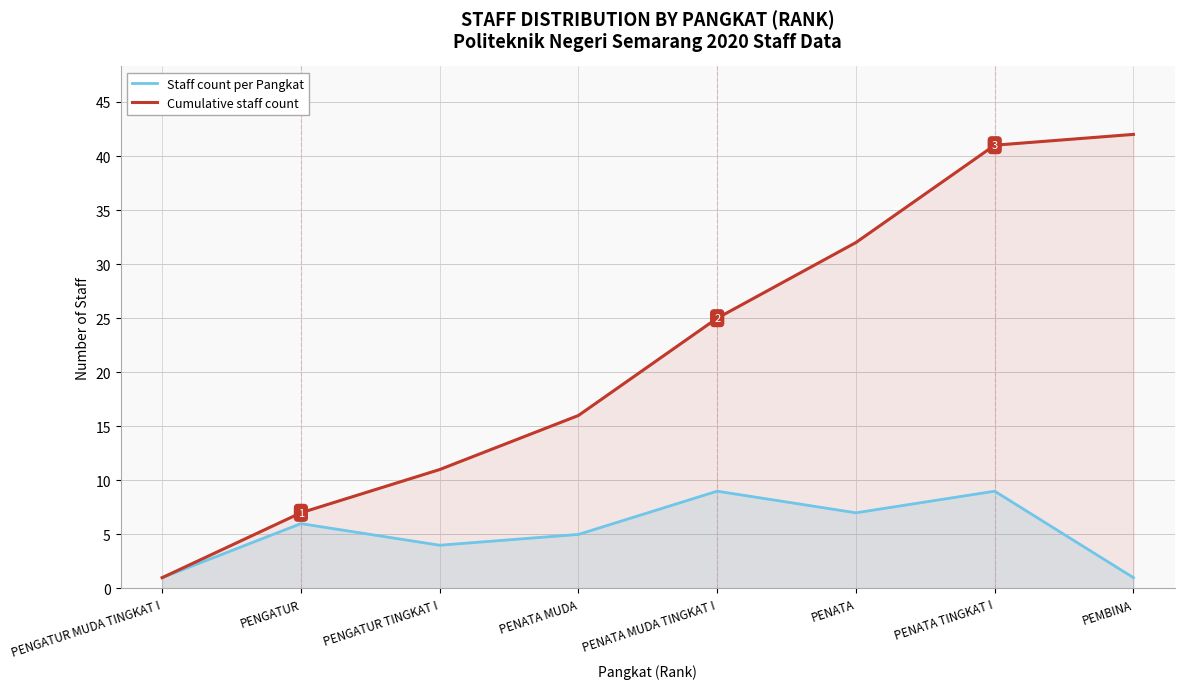

At which category is the sum across all series the highest?

PENATA TINGKAT I